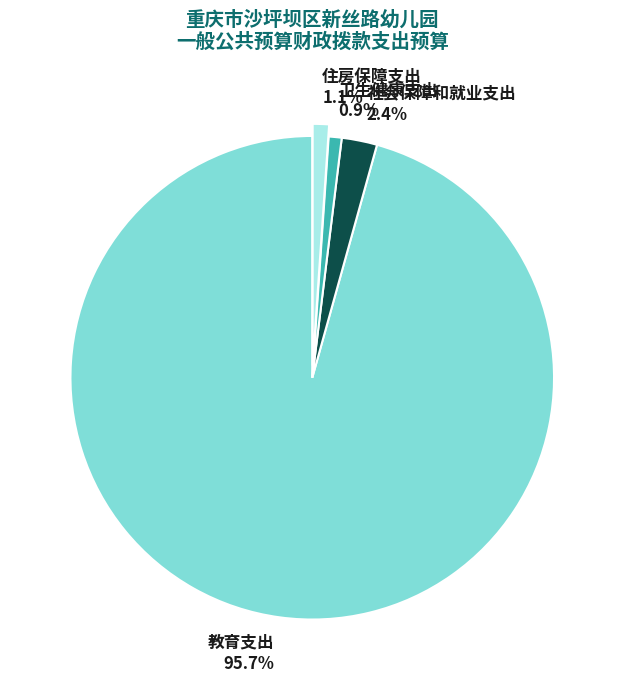

To the nearest percent, what is the combined percentage of 教育支出 and 住房保障支出?

97%